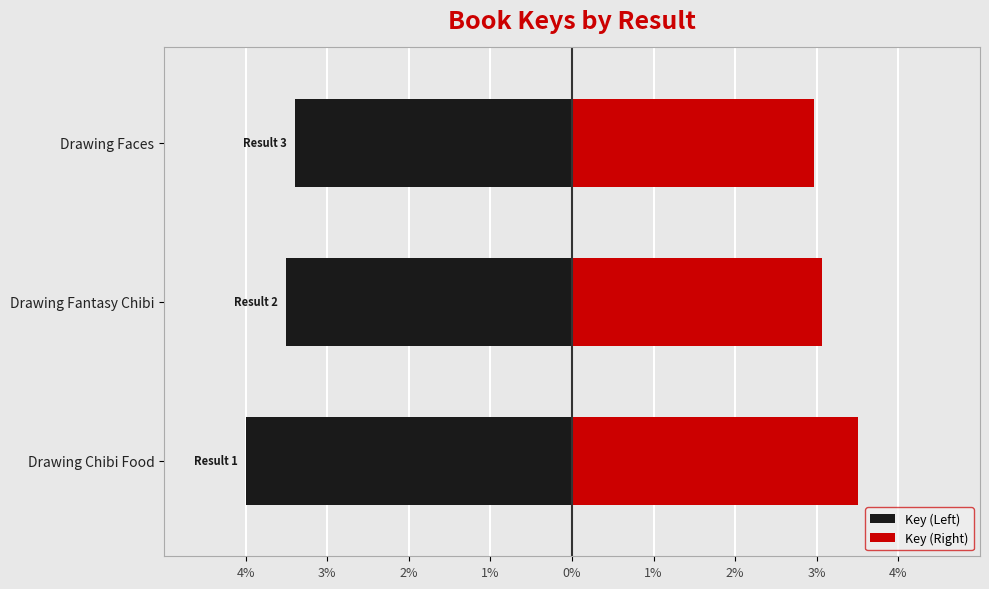

What is the lowest value of the Key (Left) series?

-4.0